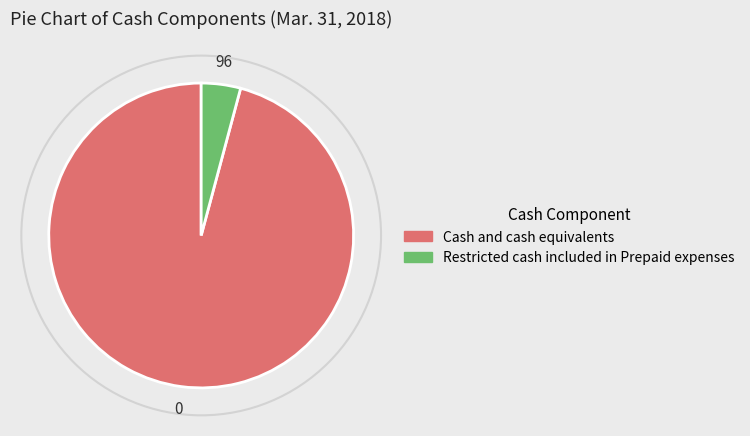

What is the ratio of the value at Cash and cash equivalents to the value at Restricted cash included in Prepaid expenses?

23.0